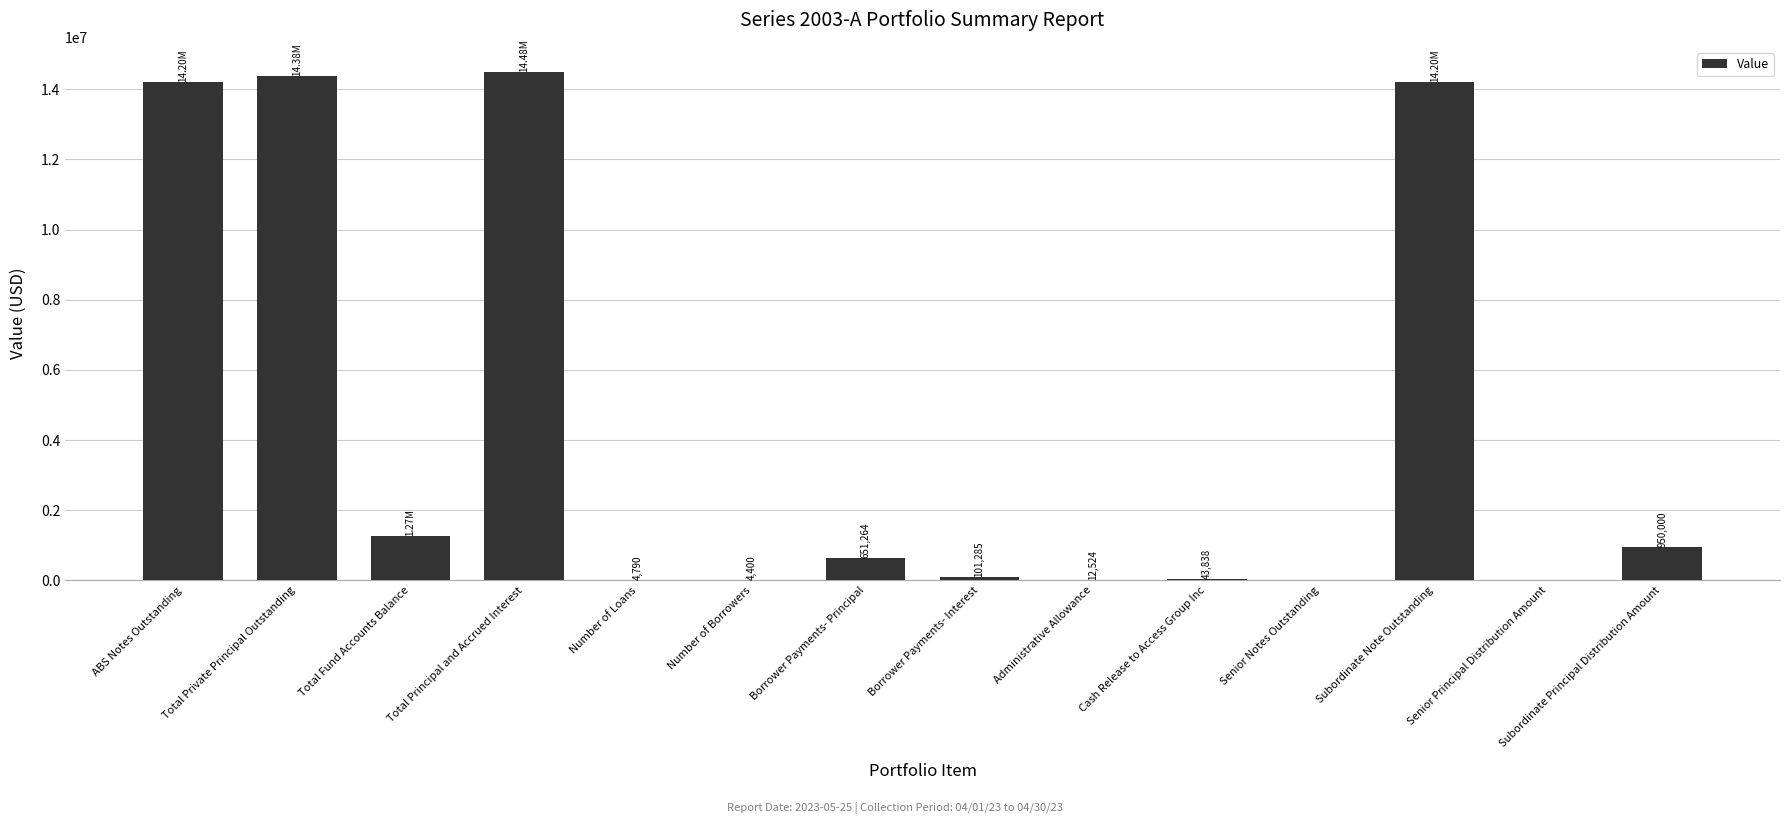

Which category has the highest value across all series?

Total Principal and Accrued Interest